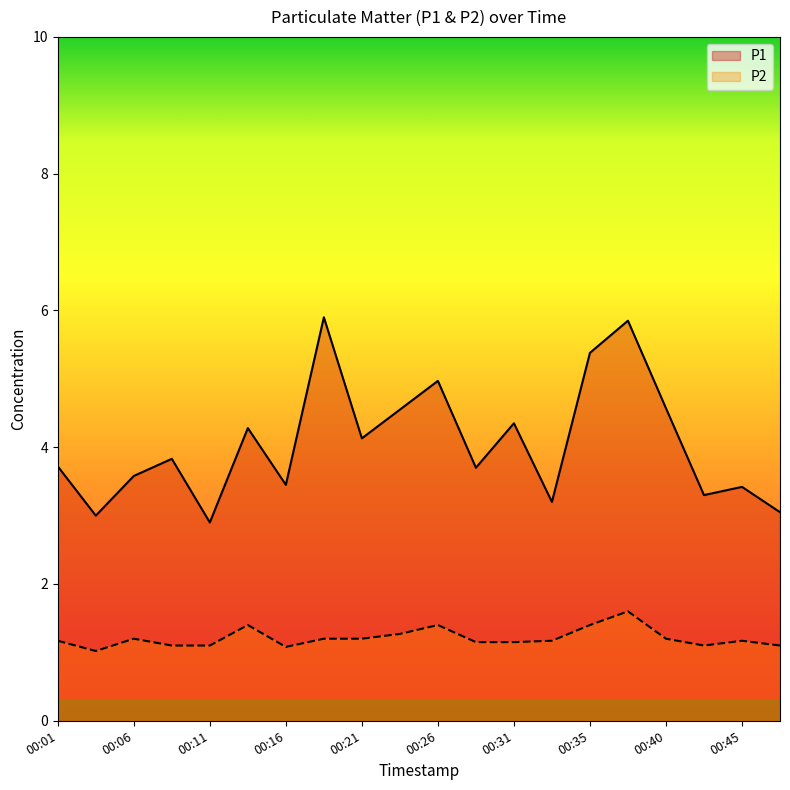

Reading right to left, extract all data points from this chart.

P1: 00:48=3.0	00:45=3.4	00:43=3.3	00:40=4.6	00:38=5.8	00:35=5.4	00:33=3.2	00:31=4.3	00:28=3.7	00:26=5.0	00:23=4.5	00:21=4.1	00:18=5.9	00:16=3.5	00:14=4.3	00:11=2.9	00:09=3.8	00:06=3.6	00:04=3.0	00:01=3.7
P2: 00:48=1.1	00:45=1.2	00:43=1.1	00:40=1.2	00:38=1.6	00:35=1.4	00:33=1.2	00:31=1.1	00:28=1.1	00:26=1.4	00:23=1.3	00:21=1.2	00:18=1.2	00:16=1.1	00:14=1.4	00:11=1.1	00:09=1.1	00:06=1.2	00:04=1.0	00:01=1.2